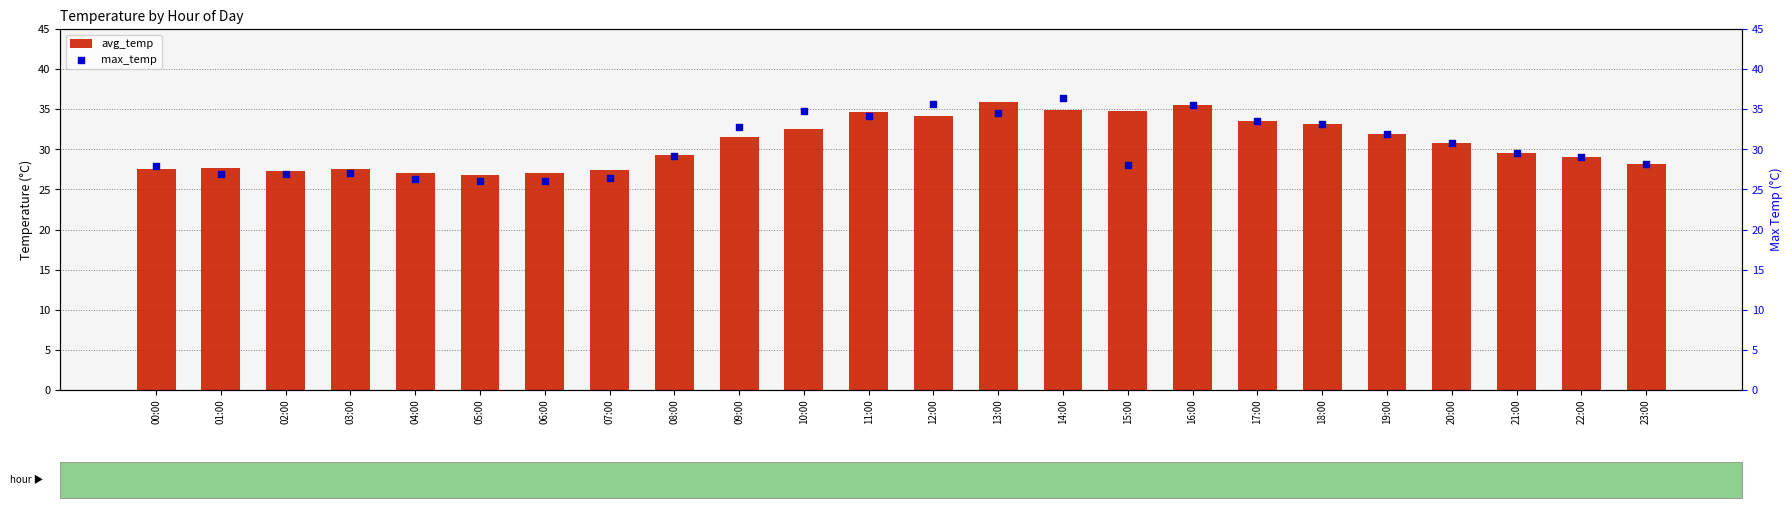

What are all the series names shown in the legend?

avg_temp, max_temp